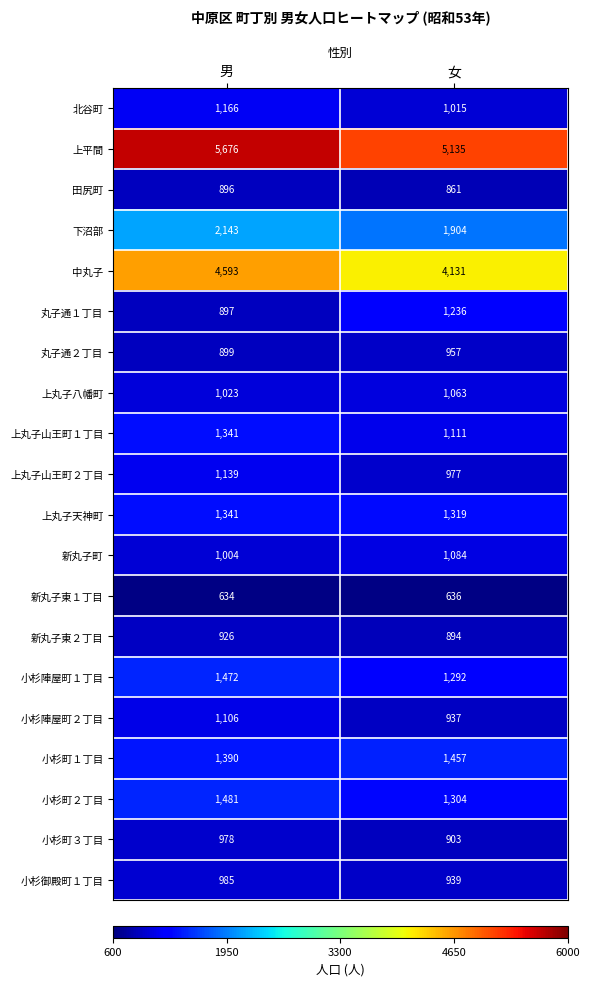

At which label is 小杉町２丁目 closest to 1392?

女